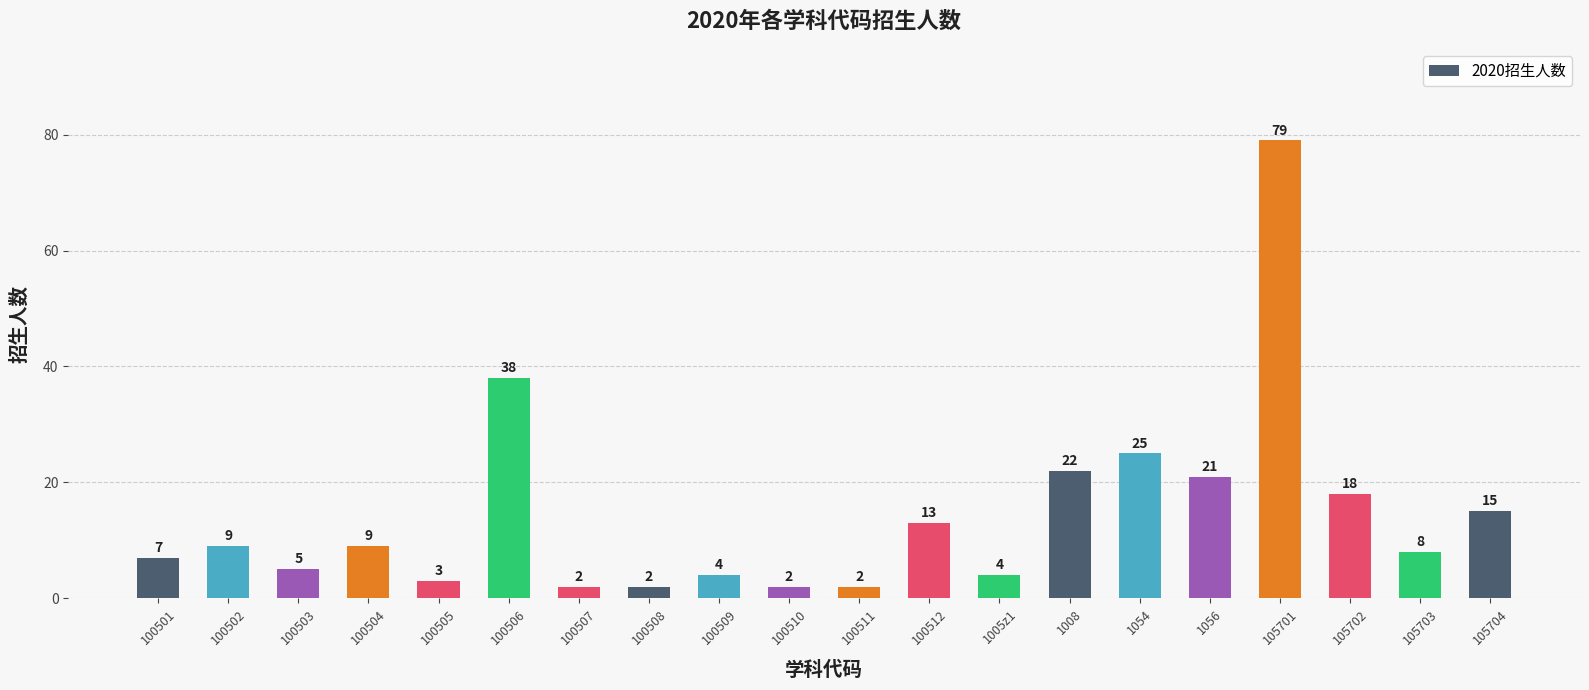

Where is the data nearest to the value 40?

100506